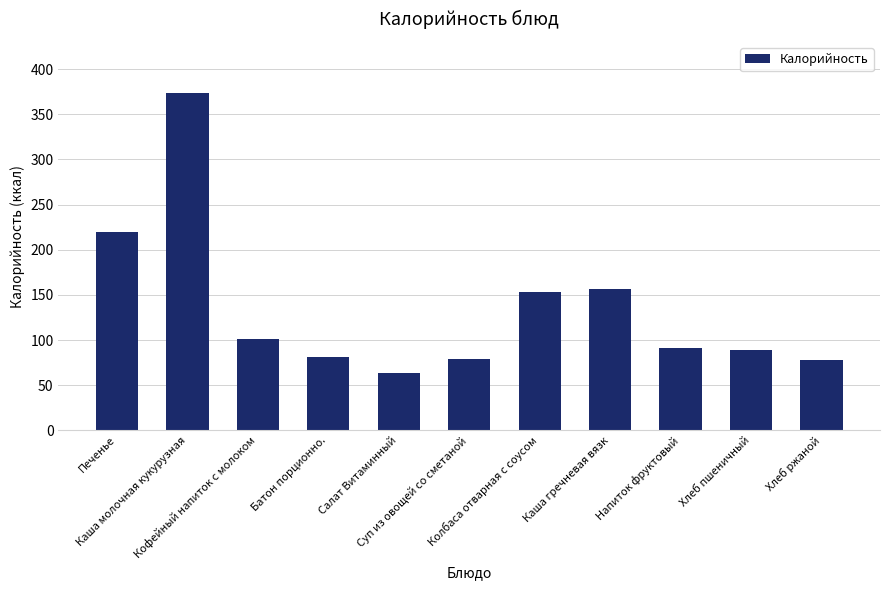

What is the maximum value shown in the chart?

374